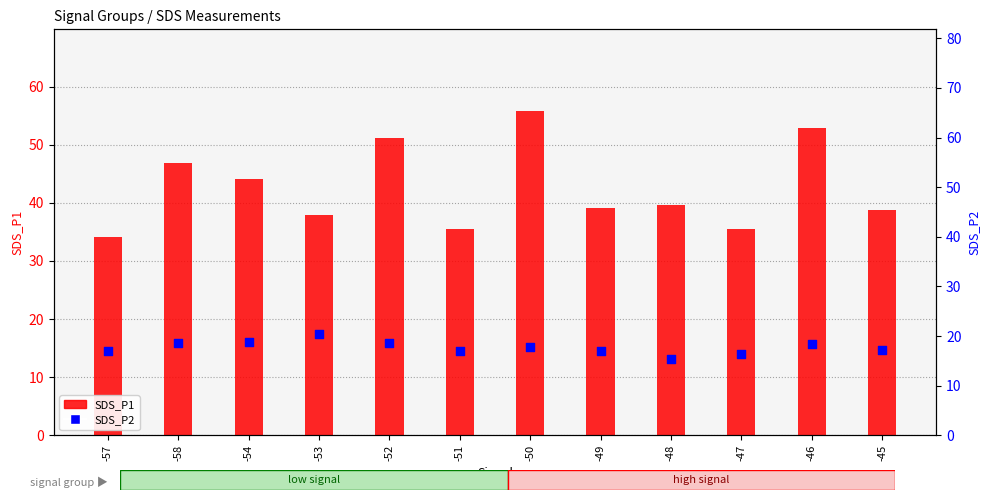

At how many categories does at least one series exceed 44?

5